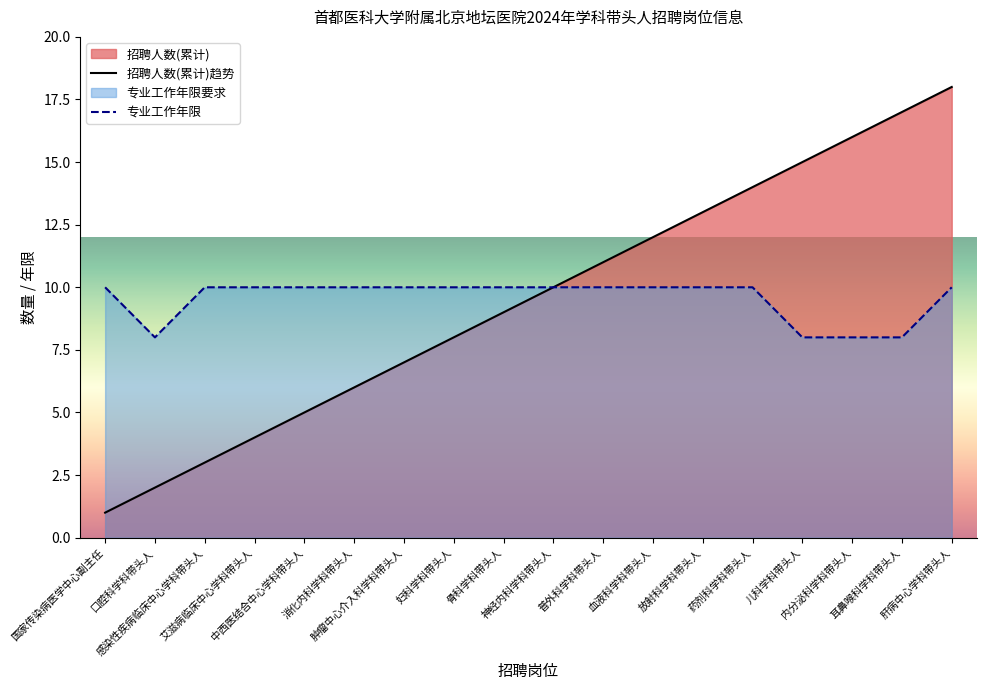

At which category is the sum across all series the highest?

肝病中心学科带头人